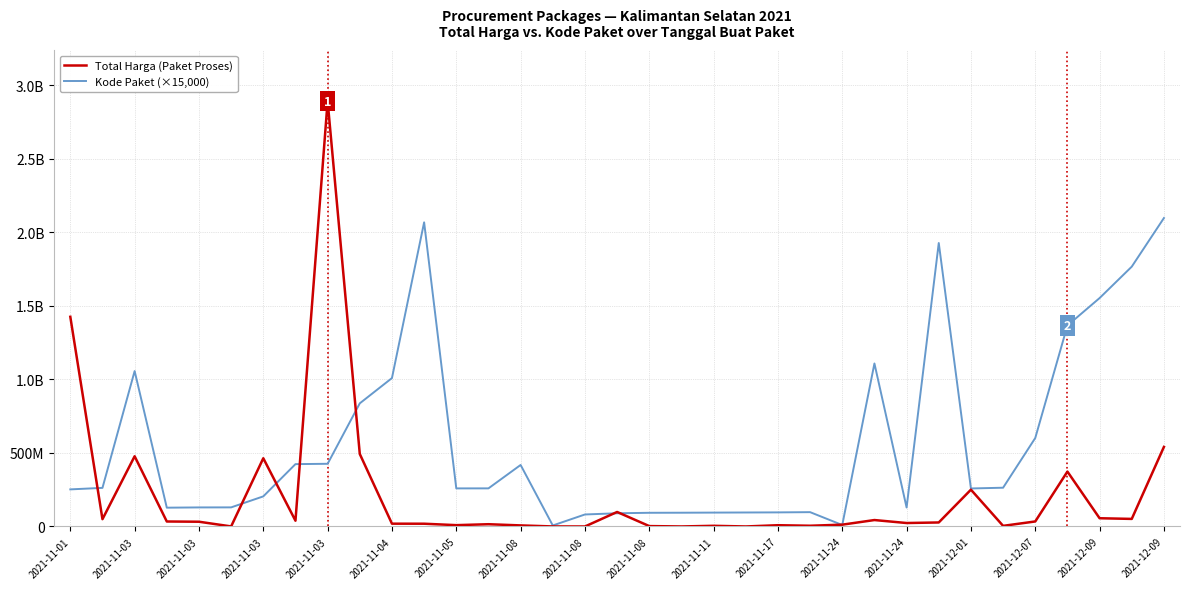

What are all the series names shown in the legend?

Total Harga (Paket Proses), Kode Paket (×15,000)